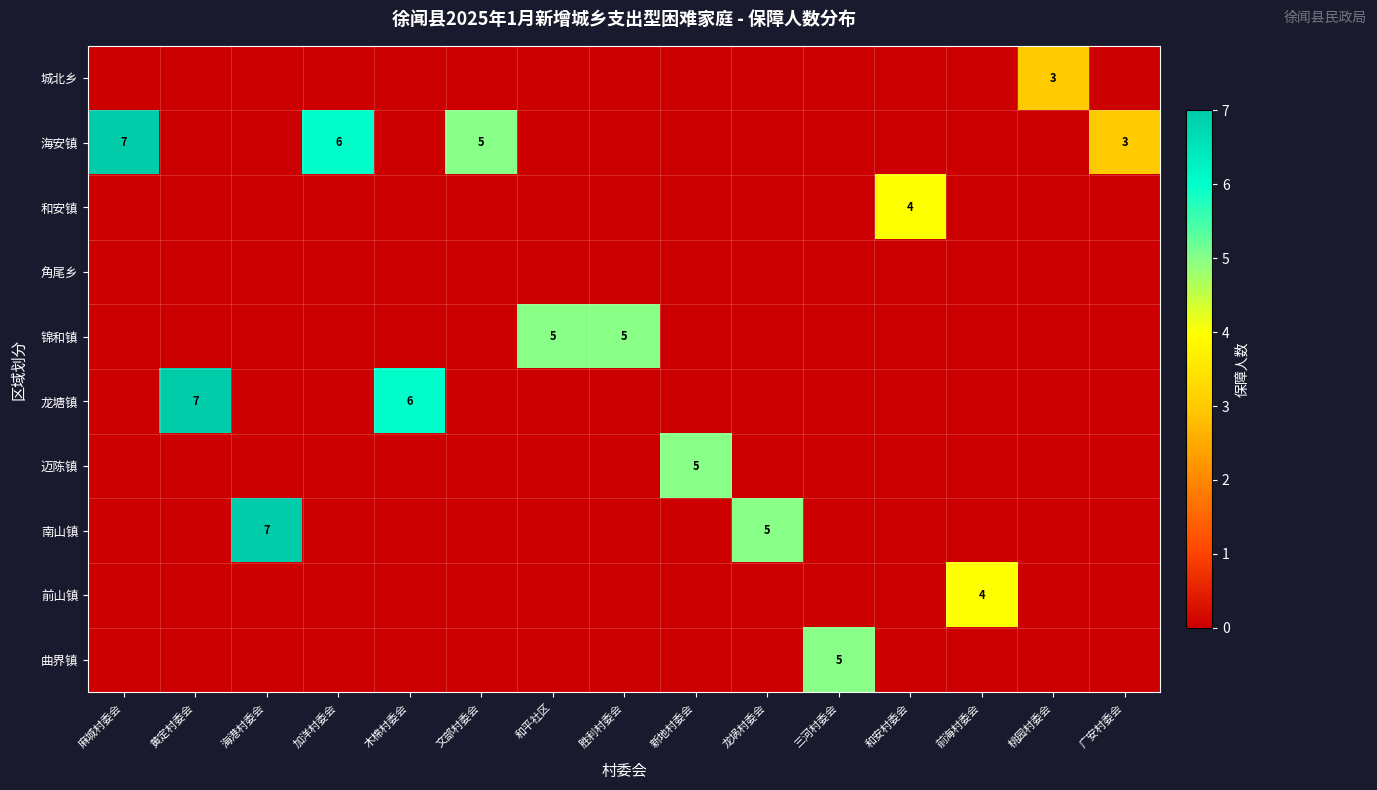

The 锦和镇 series shows 3 at 胜利村委会. True or false?

False